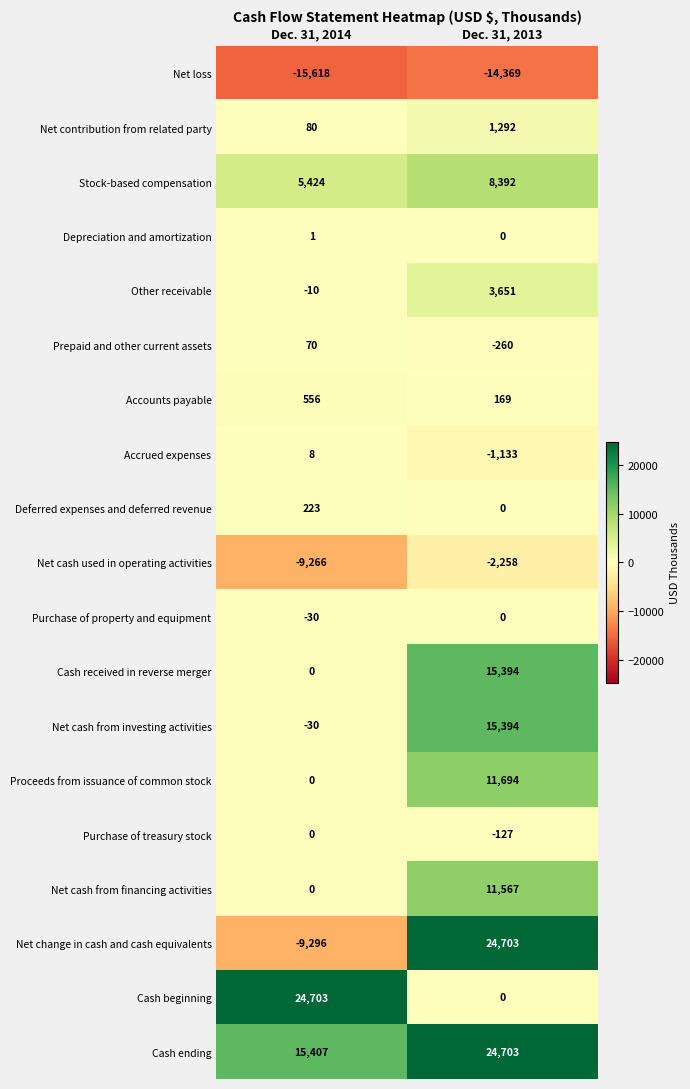

True or false: Net cash from financing activities has a value of 11567 at Dec. 31, 2013.

True